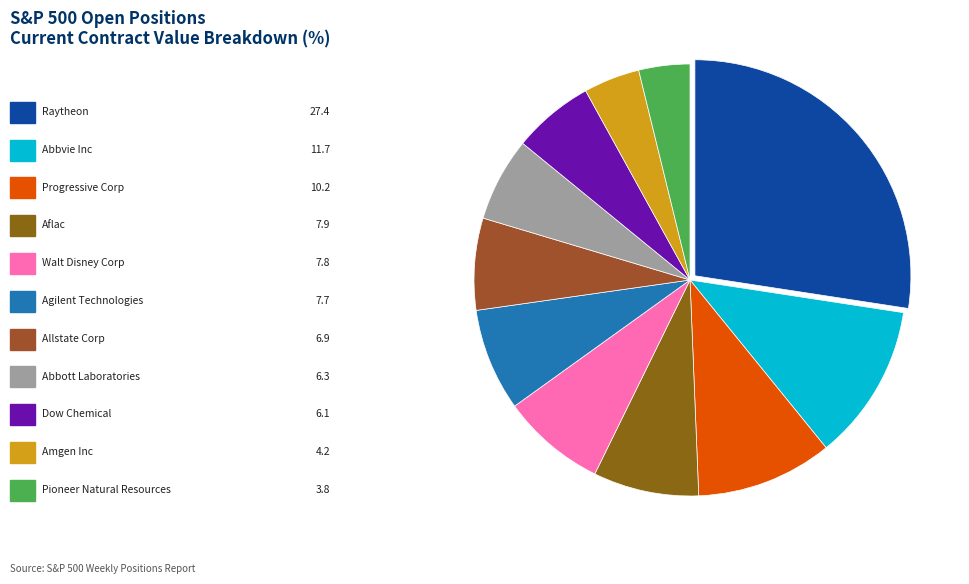

How many slices are in this pie chart?

11